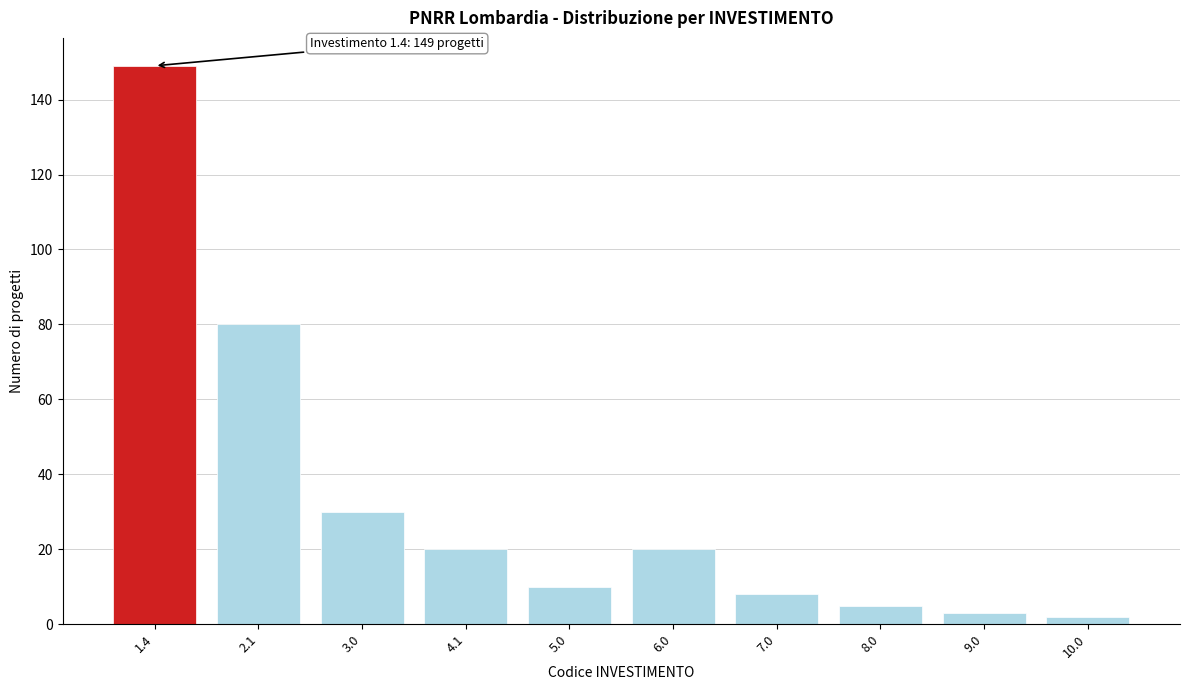

Reading left to right, what are all the values shown in this chart?

1.4=149	2.1=80	3.0=30	4.1=20	5.0=10	6.0=20	7.0=8	8.0=5	9.0=3	10.0=2